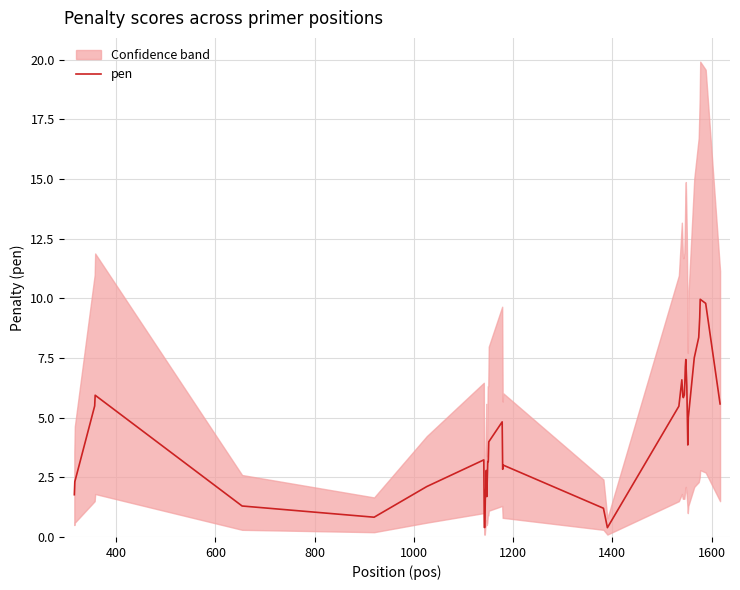

What is the smallest value displayed?

0.4